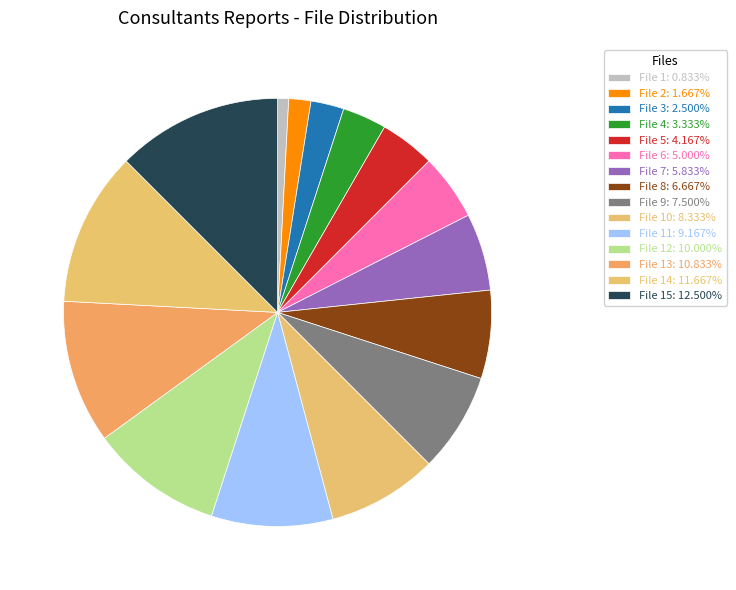

To the nearest percent, what is the average slice percentage?

7%